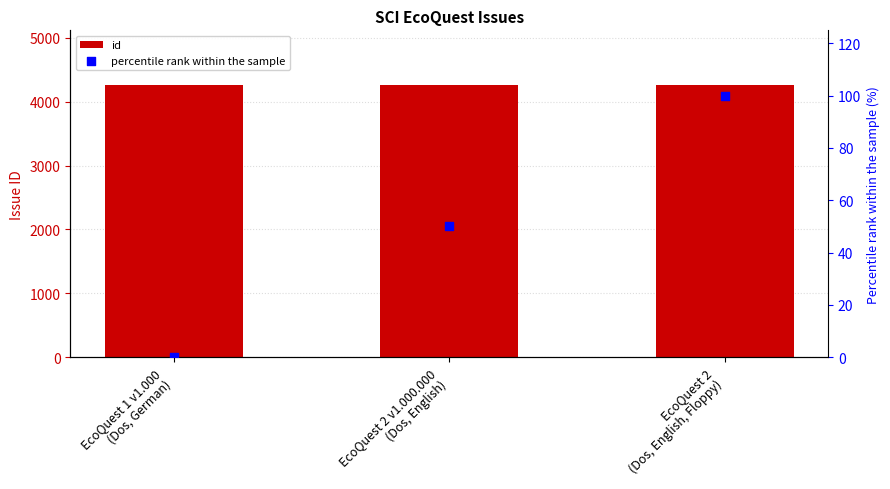

Is the value of percentile rank within the sample at EcoQuest 2 v1.000.000
(Dos, English) greater than the value of id at EcoQuest 2
(Dos, English, Floppy)?

No